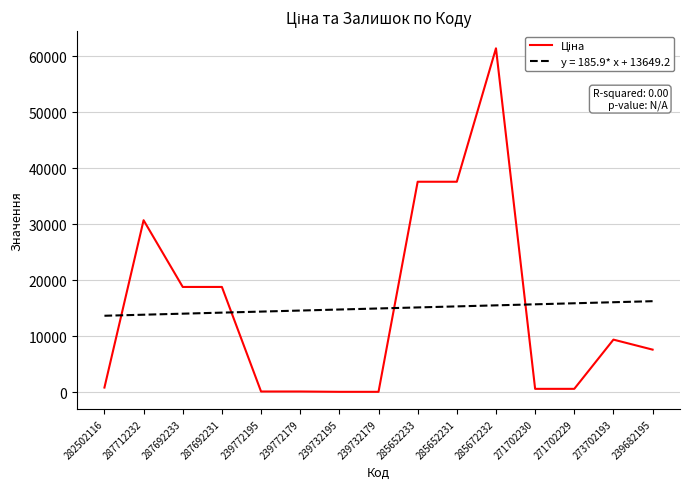

The value of y = 185.9* x + 13649.2 at 285652233 is 10266.5. True or false?

False